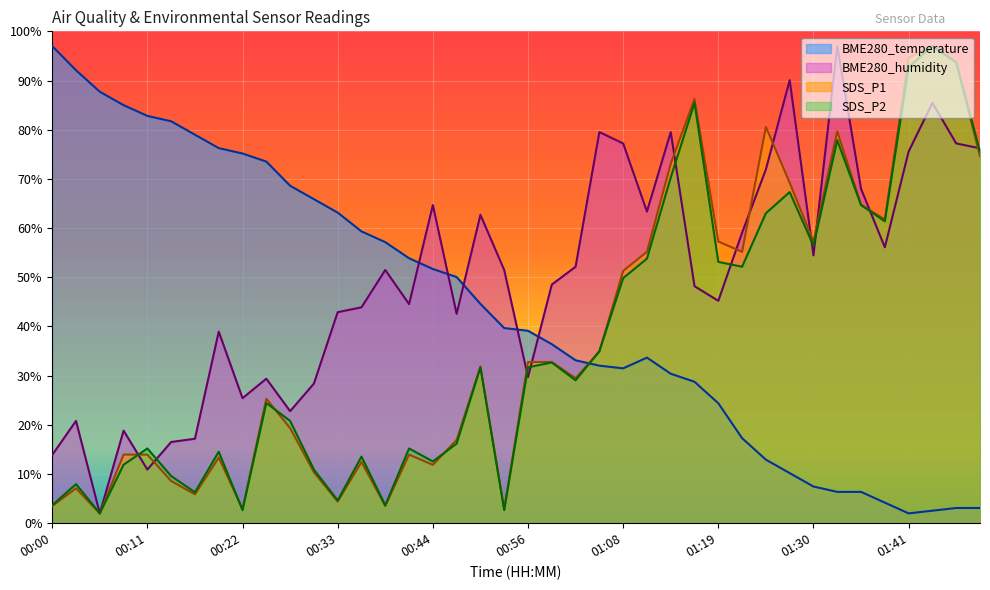

After their last crossing, which series has the higher values: BME280_temperature or SDS_P1?

SDS_P1